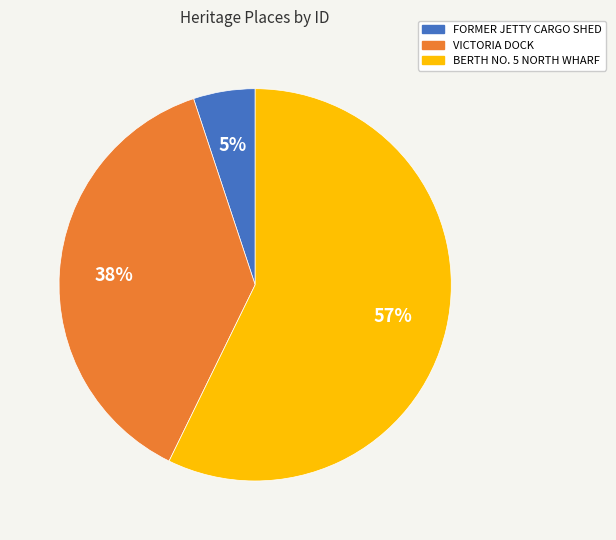

To the nearest percent, what is the average slice percentage?

33%